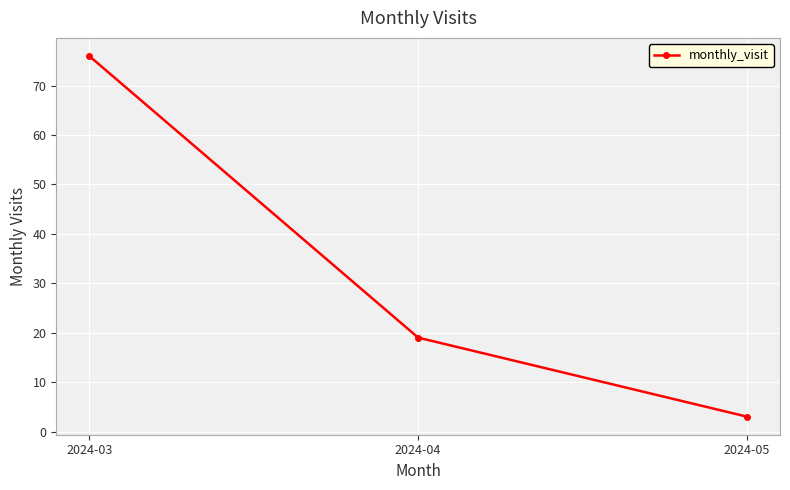

What is the sum of all values?

98